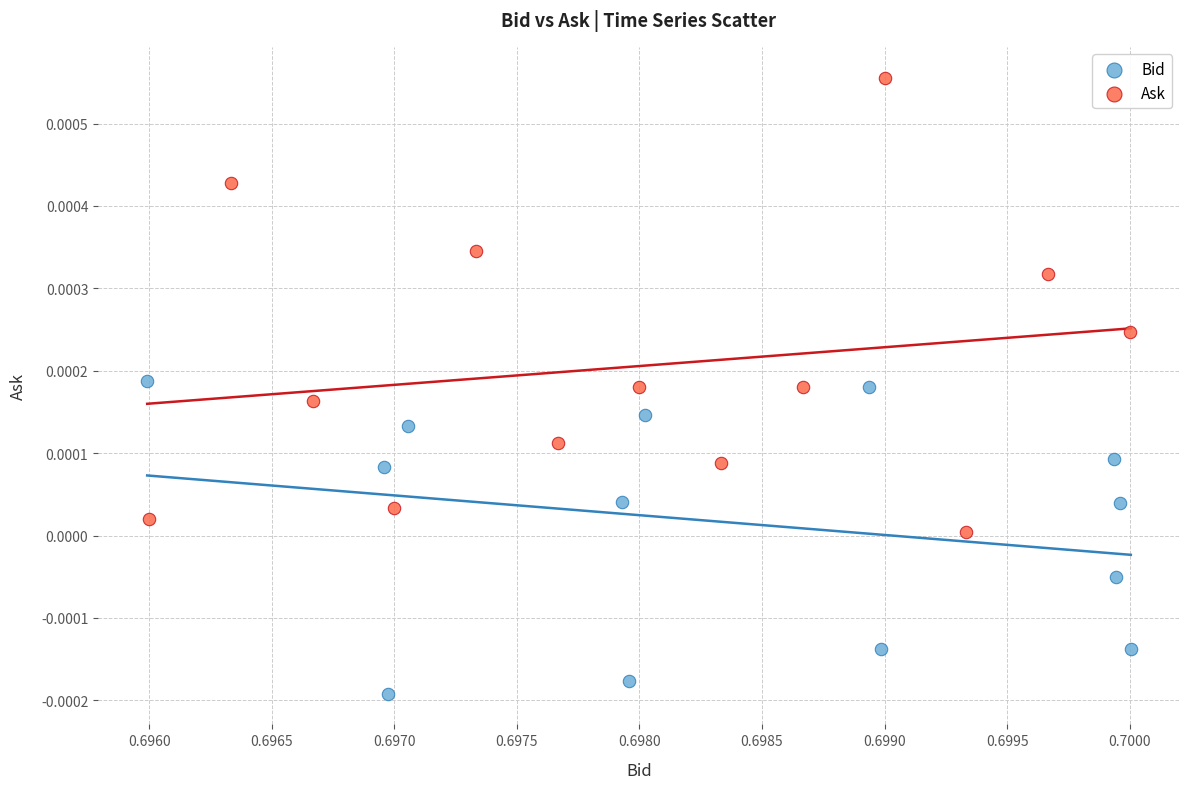

Which series has the largest Y range (max minus min)?

Ask